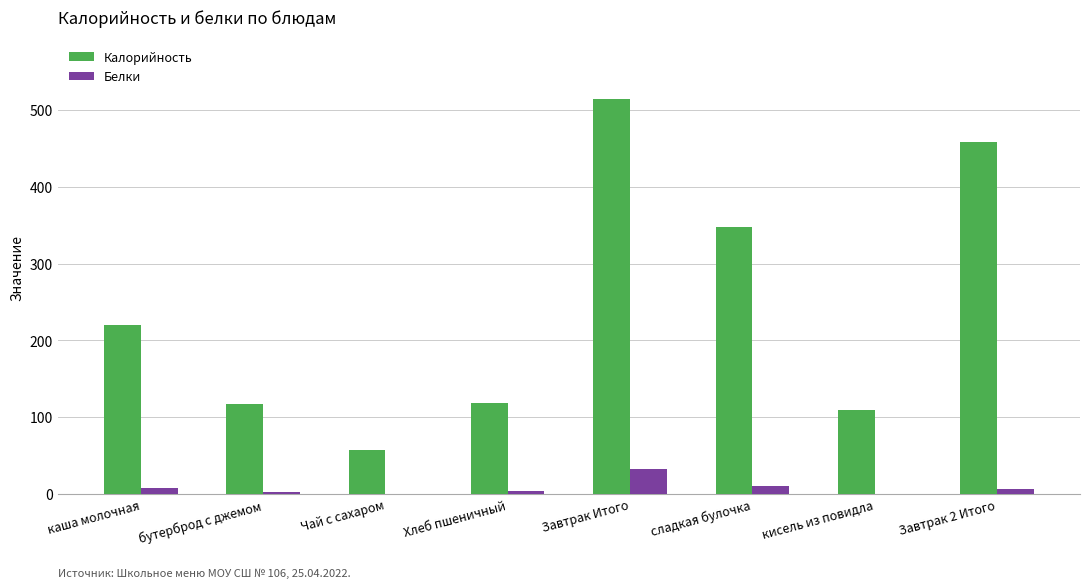

What is the approximate value of Белки at Завтрак Итого?

33.0